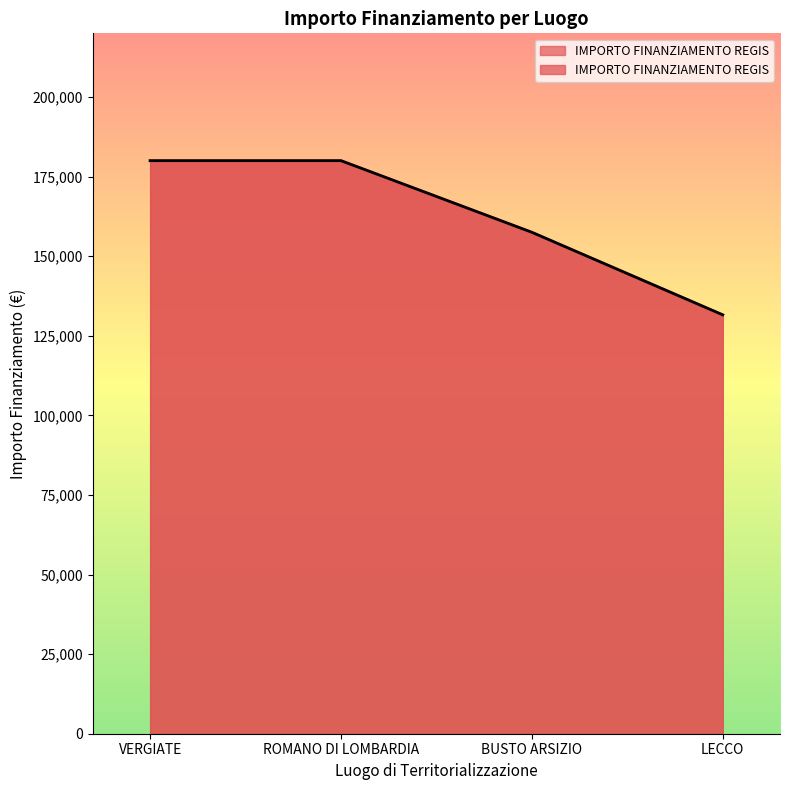

Reading left to right, transcribe all the data shown in this chart.

VERGIATE=180000	ROMANO DI LOMBARDIA=180000	BUSTO ARSIZIO=157500	LECCO=131570